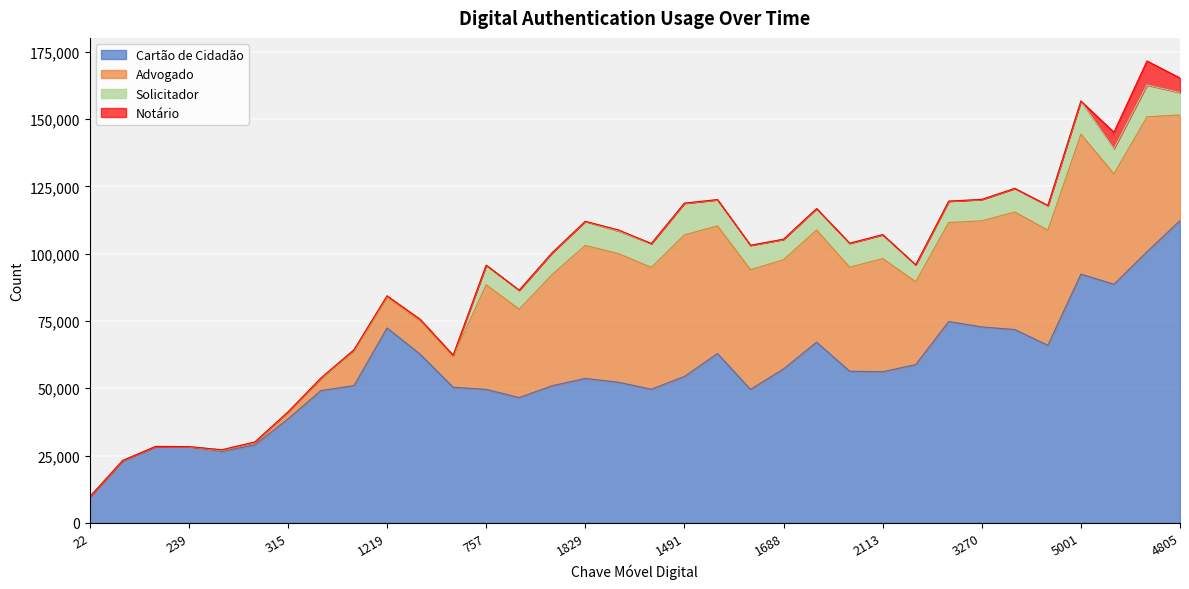

True or false: Cartão de Cidadão and Advogado intersect in this chart.

False